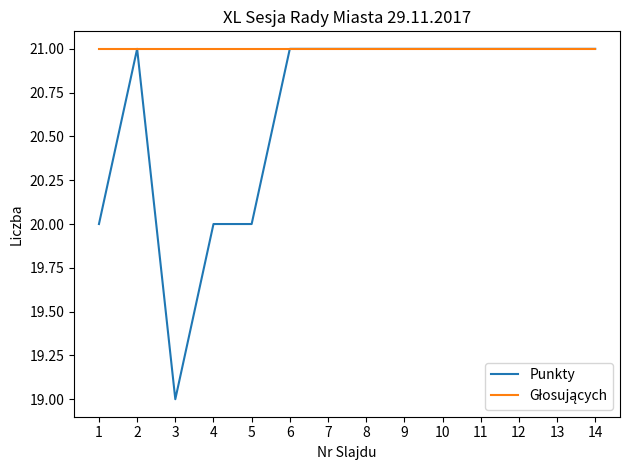

Which category has the lowest value across all series?

3